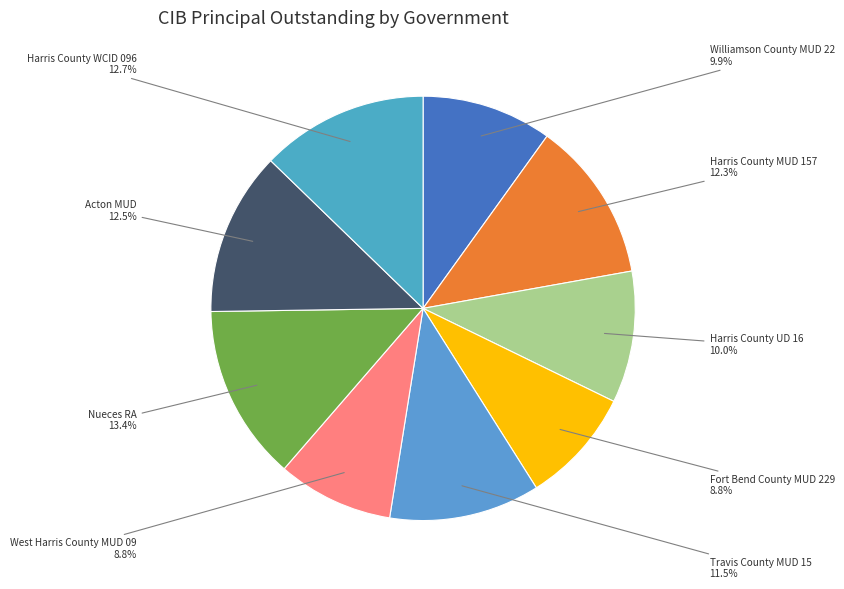

True or false: Harris County MUD 157 accounts for 19% of the total.

False